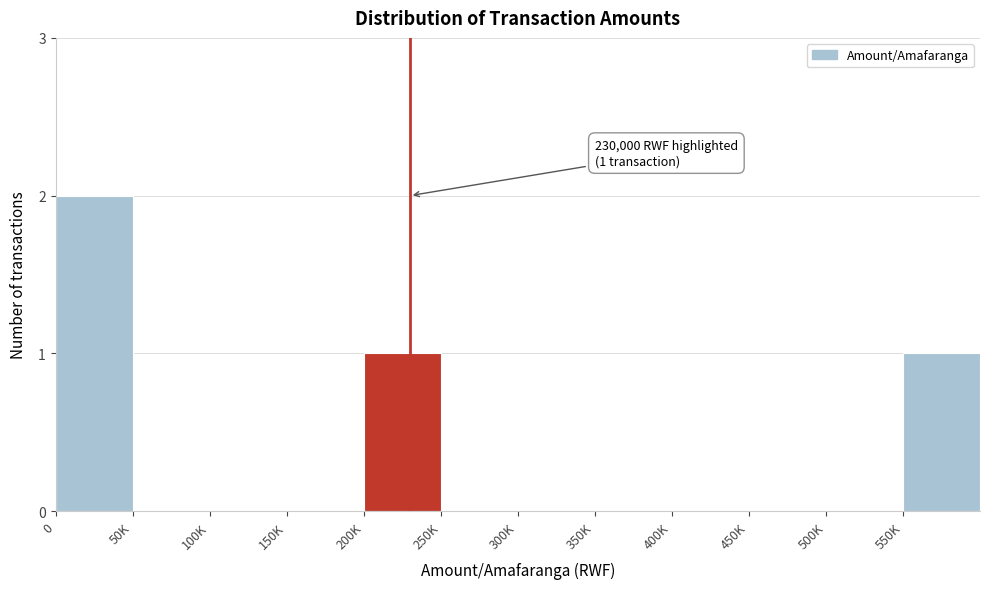

Reading left to right, extract all data points from this chart.

0=2	50K=0	100K=0	150K=0	200K=1	250K=0	300K=0	350K=0	400K=0	450K=0	500K=0	550K=1